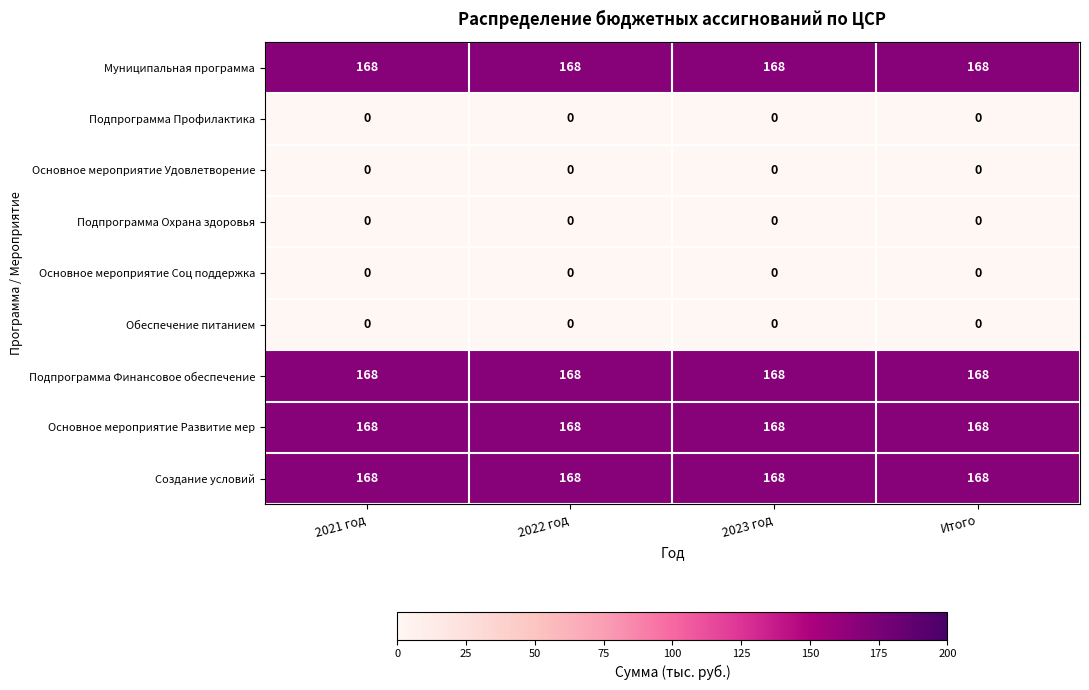

What is the sum of all Основное мероприятие Развитие мер values?

672